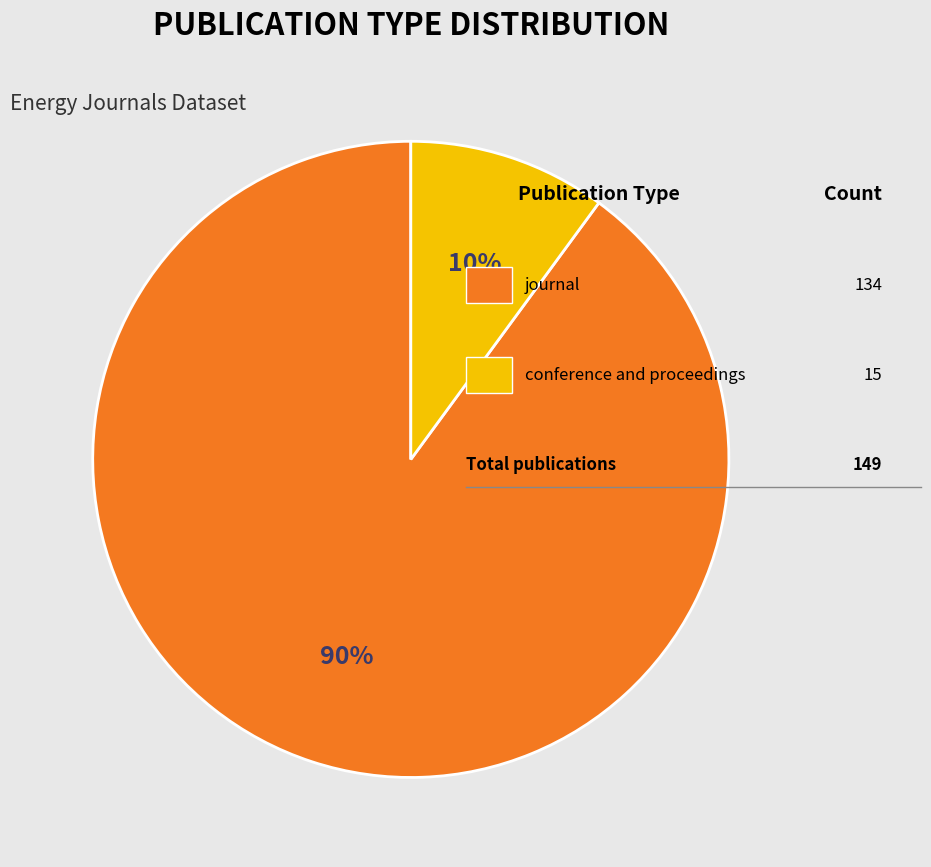

Is there any slice that represents more than half of the pie?

Yes